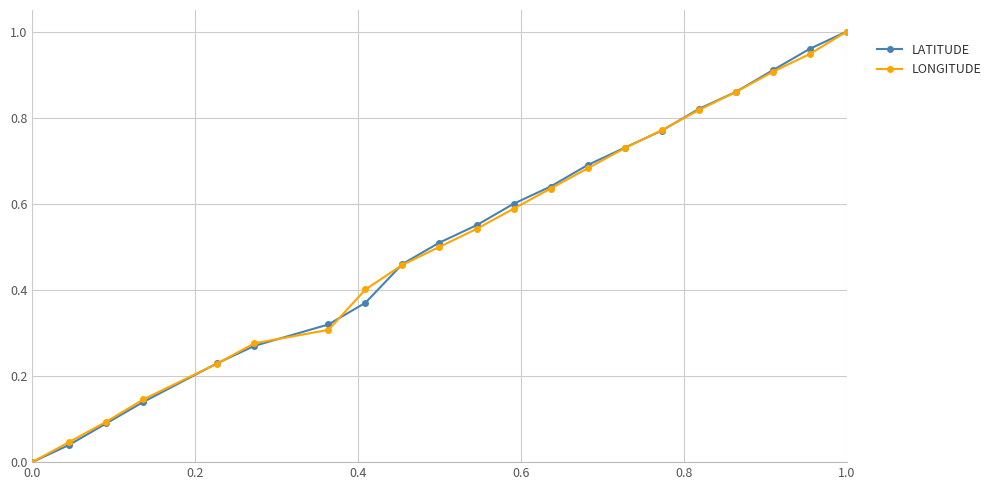

True or false: LATITUDE has more than 1 interior local peaks.

False